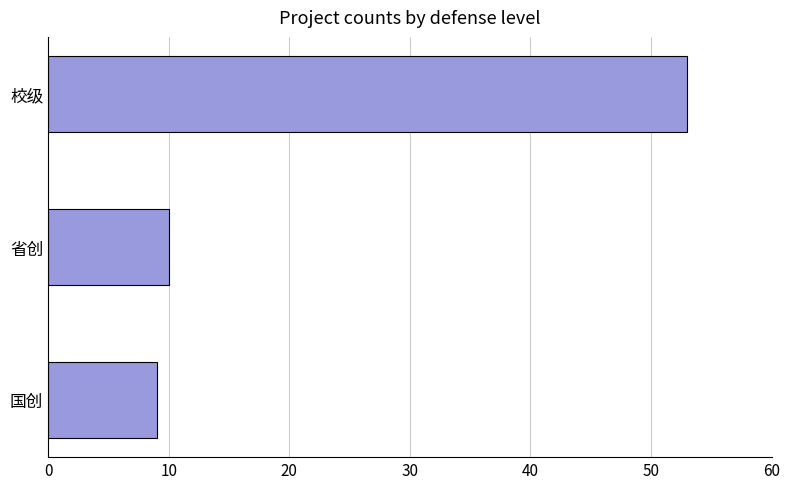

What is the difference between the second highest and minimum values?

1